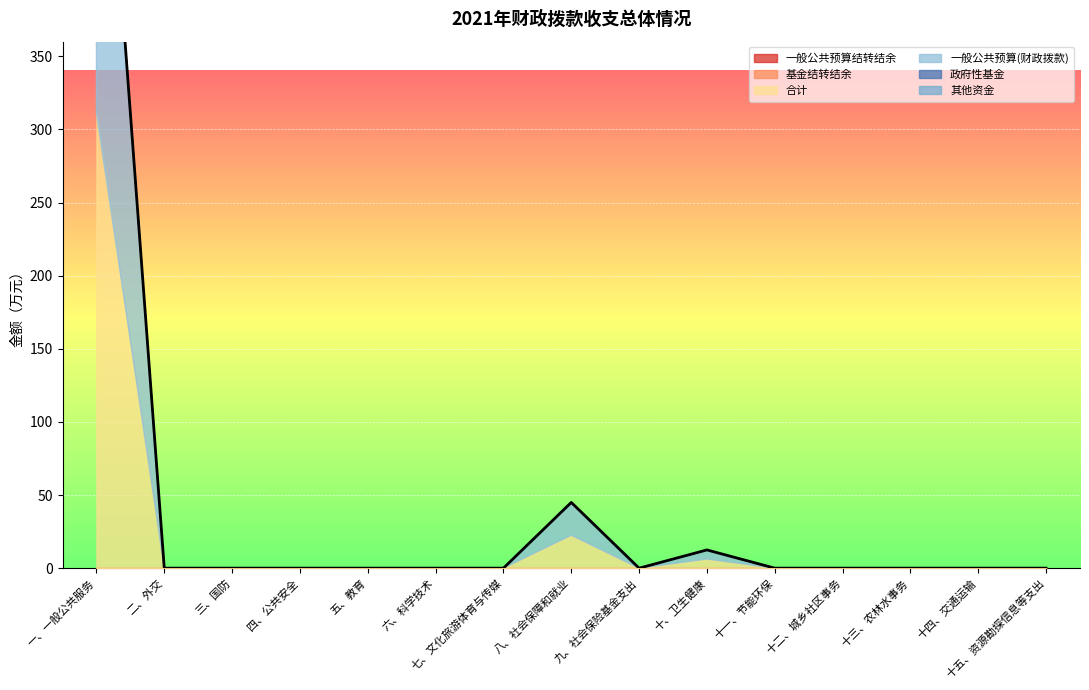

True or false: 一般公共预算(财政拨款) and 合计 intersect in this chart.

False